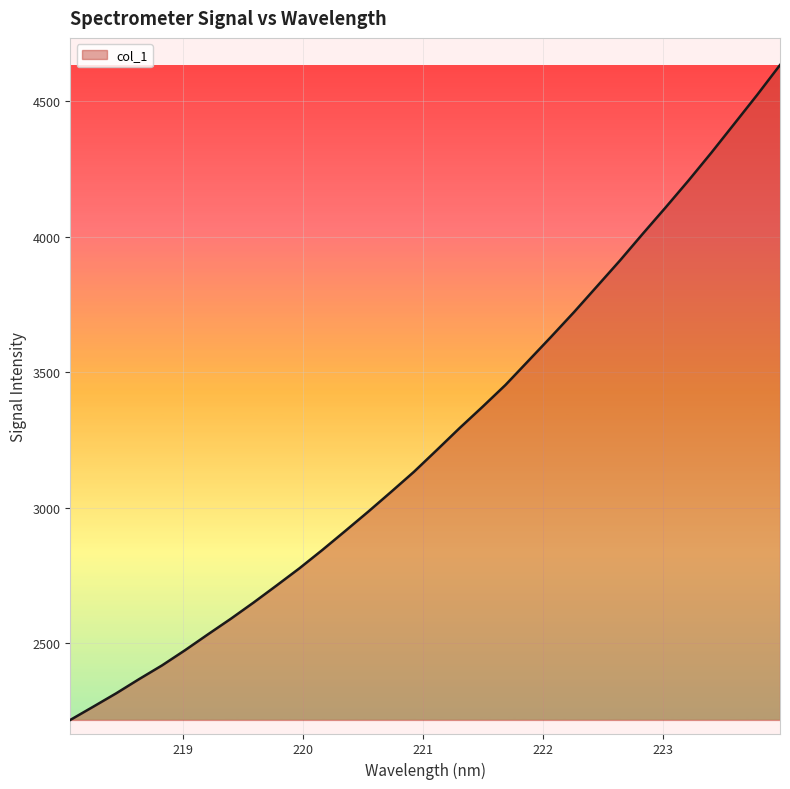

What is the minimum value shown in the chart?

2218.1